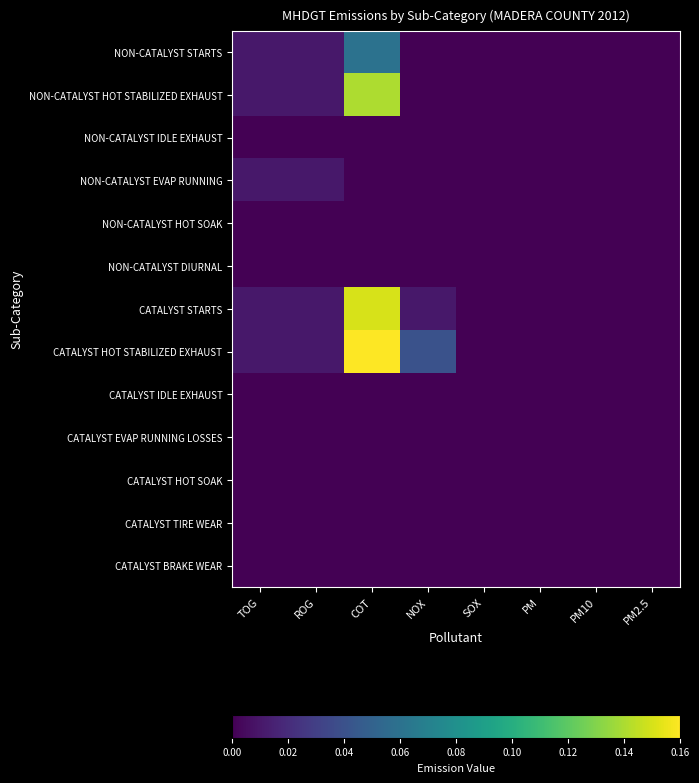

At which category is the sum across all series the highest?

COT